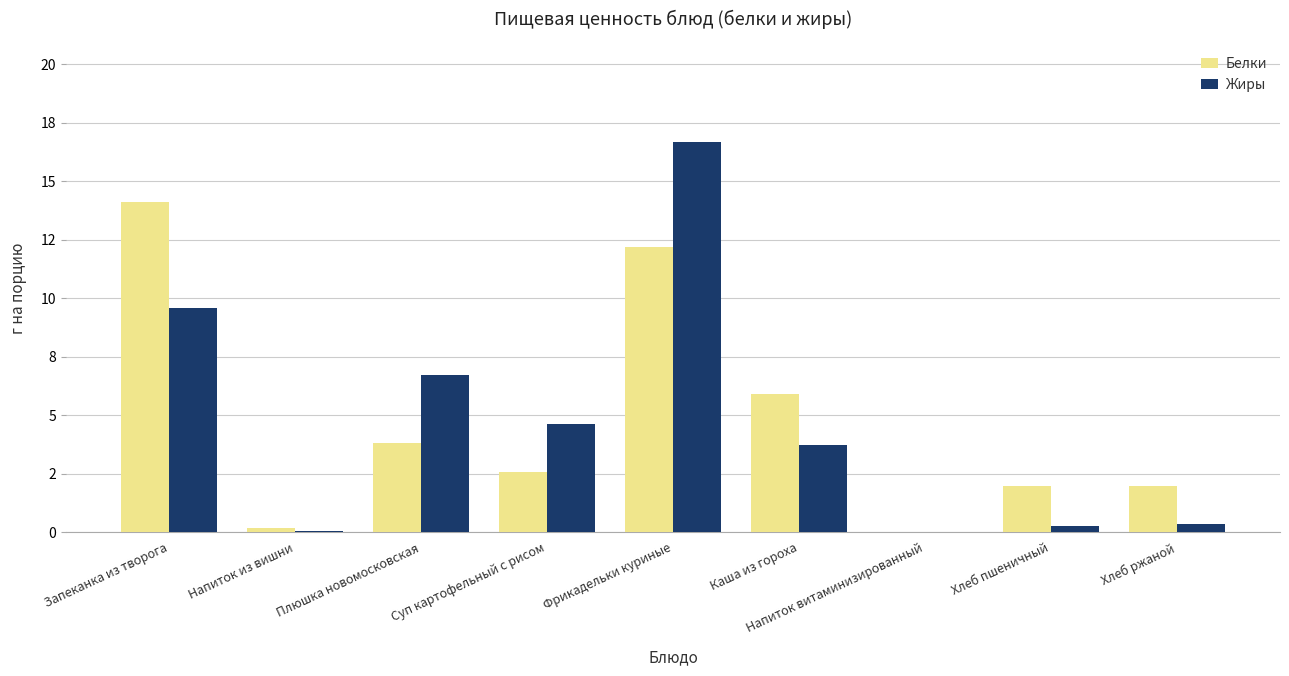

Which has a higher value, Хлеб пшеничный or Суп картофельный с рисом?

Суп картофельный с рисом